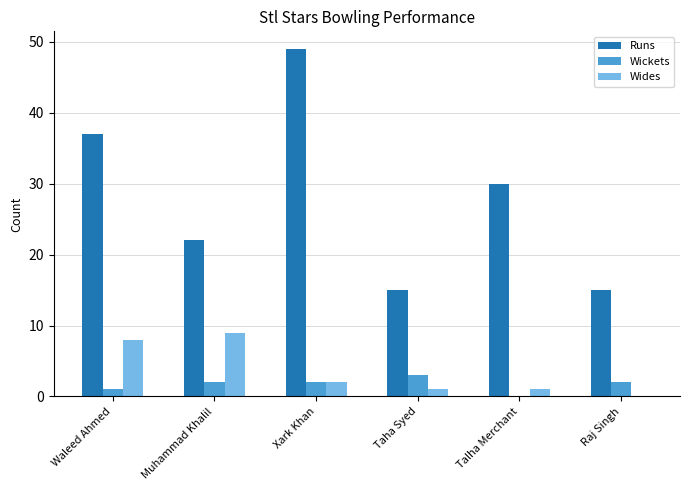

Are the bars horizontal?

No